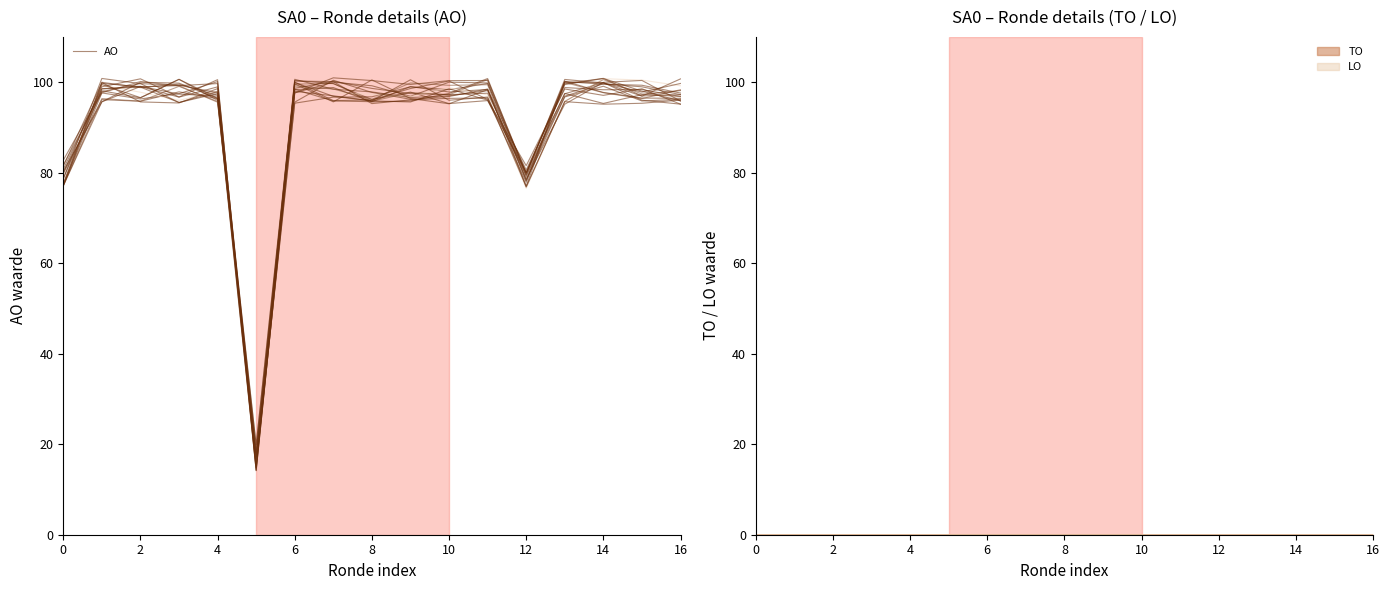

What is the label of the 5th point from the left?

4